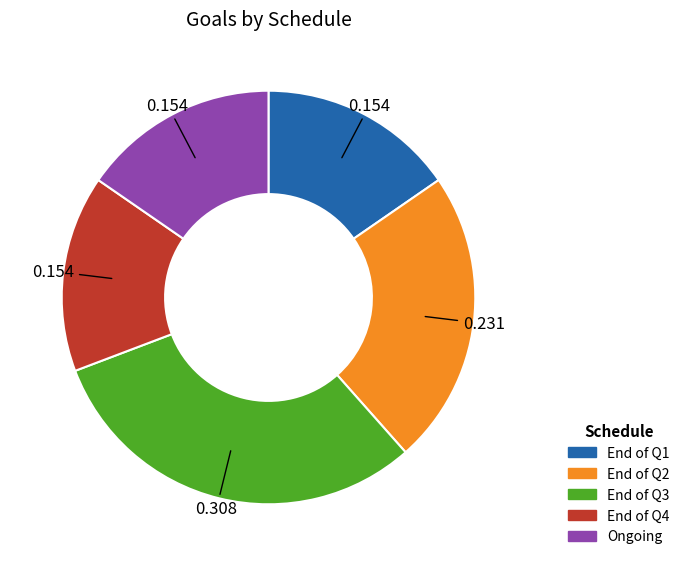

Does any single category account for the majority?

No